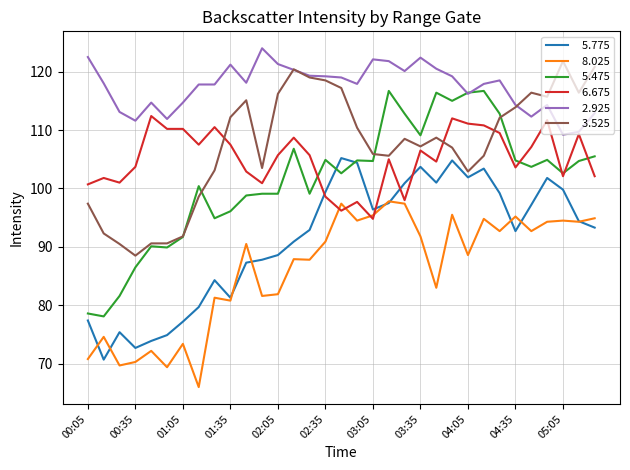

What is the minimum value shown in the chart?

66.0